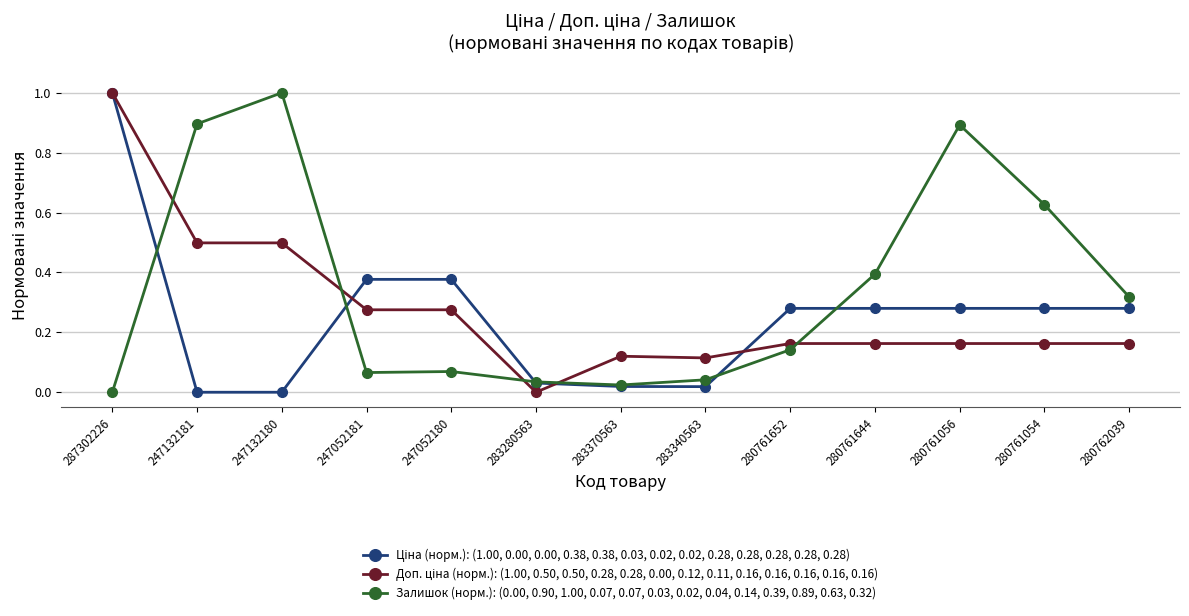

What is the total value across all series at 247132180?

1.5